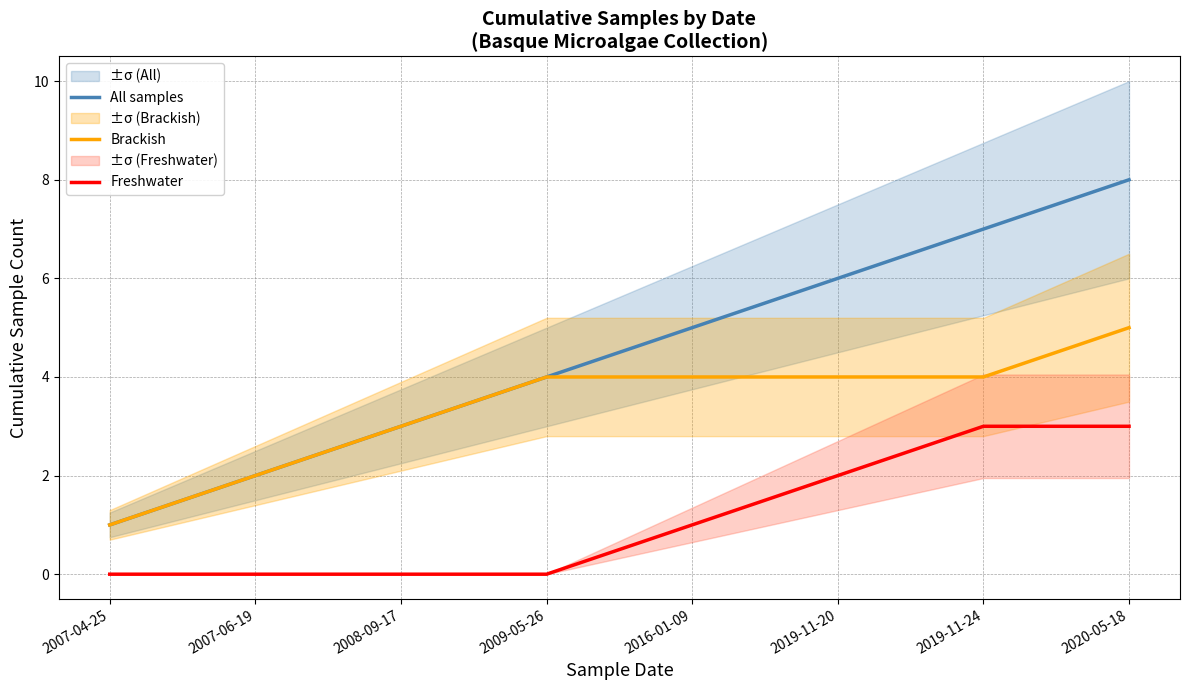

What is the value of the Brackish point at the 8th from the left?

5